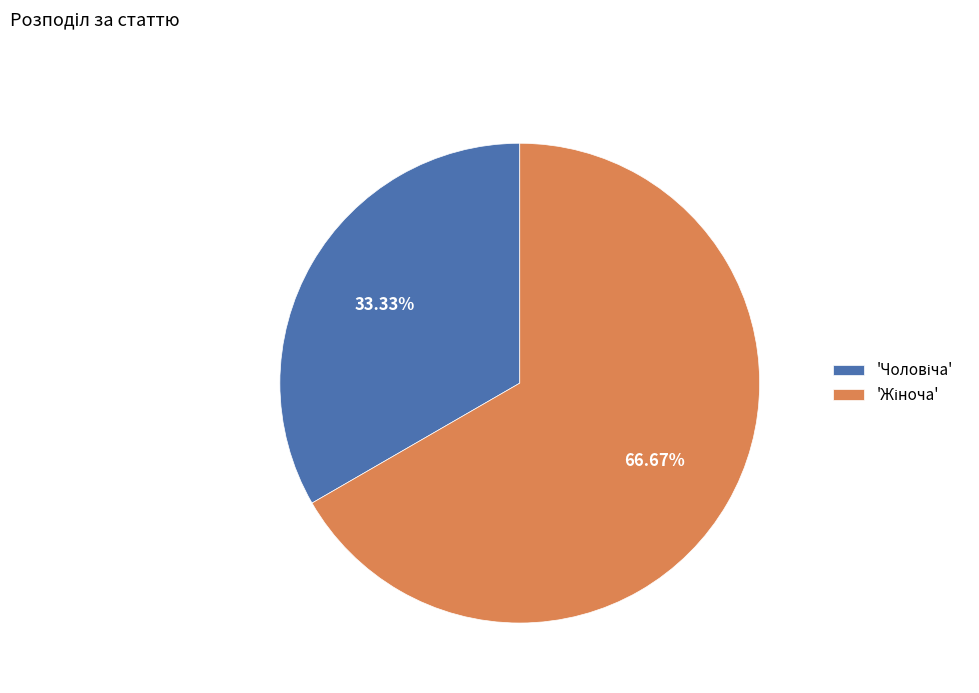

Does any single category account for the majority?

Yes